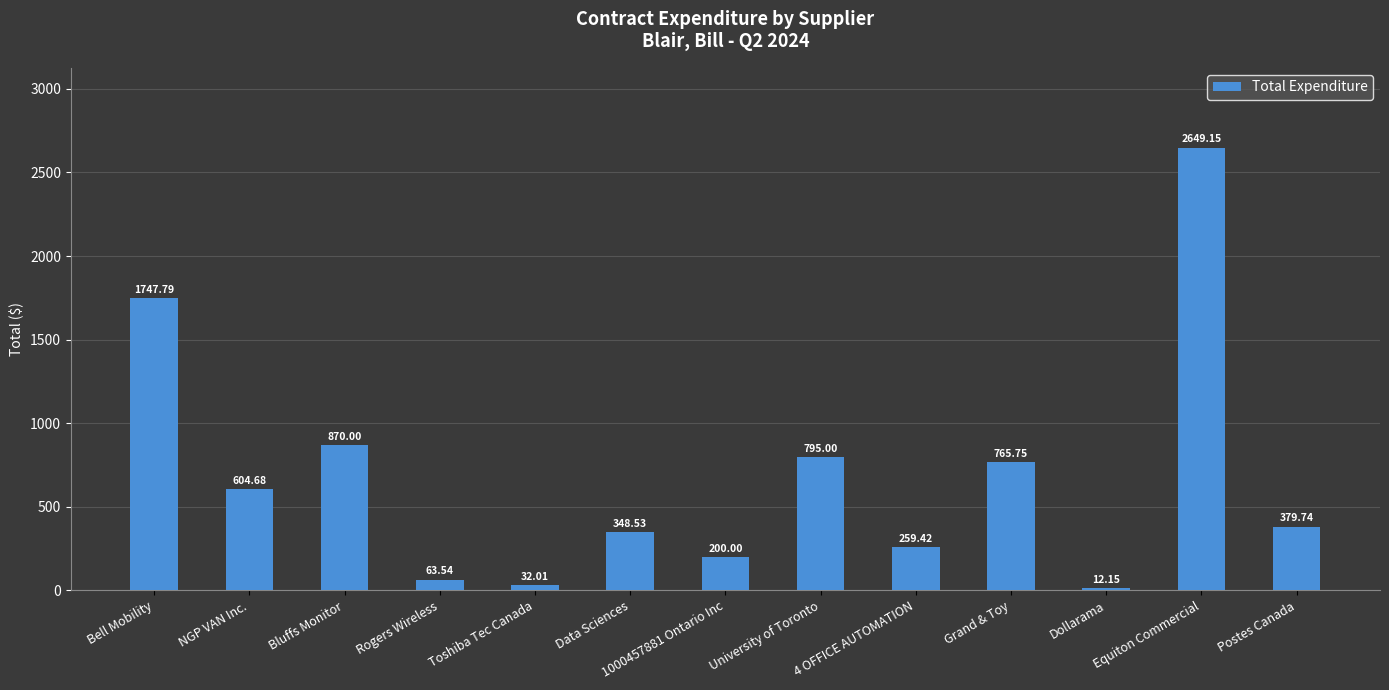

The value at 1000457881 Ontario Inc is 200.0. True or false?

True